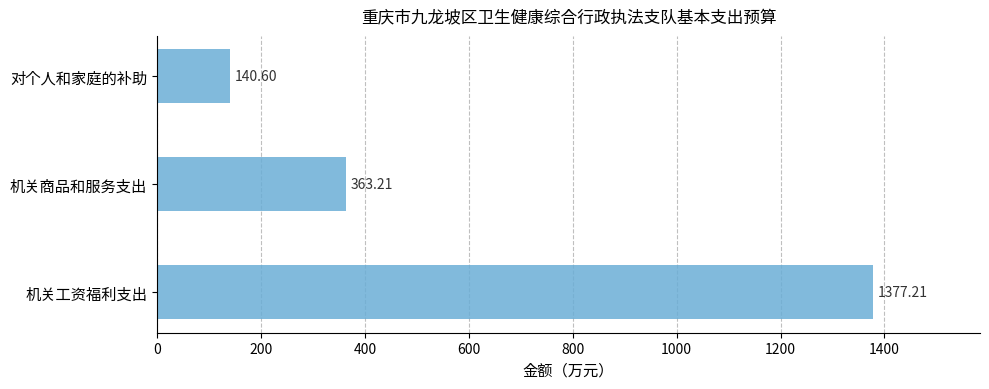

How many data points are above 363?

2